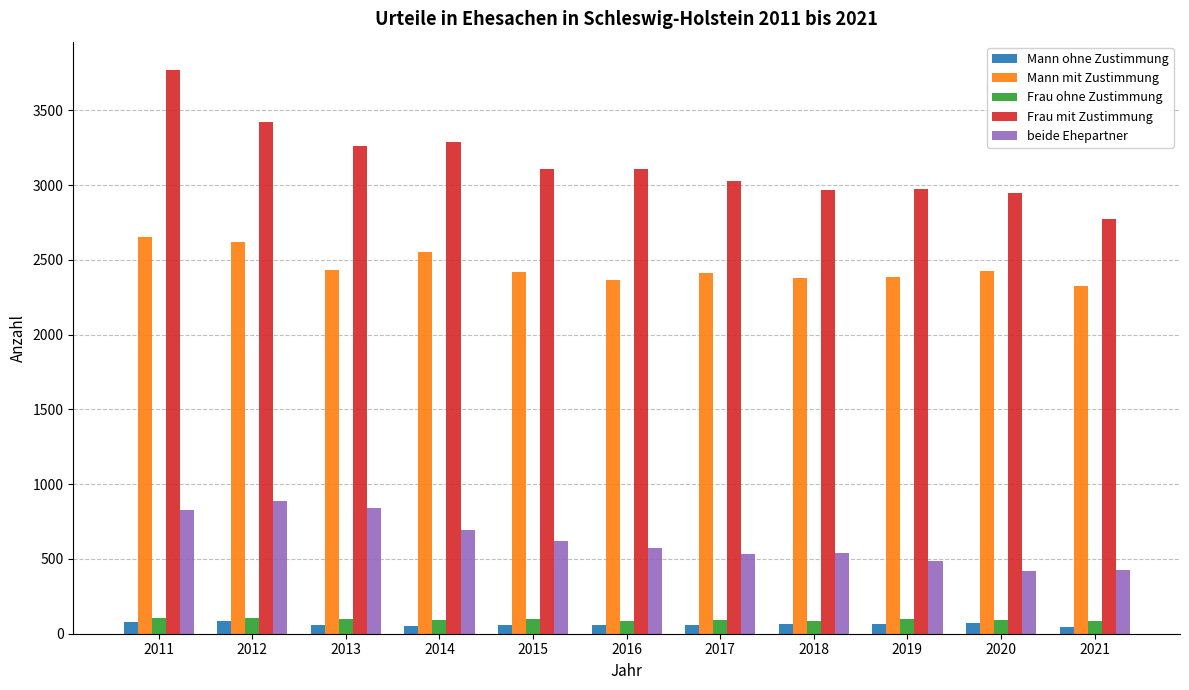

What is the sum of all Mann mit Zustimmung values?

26964